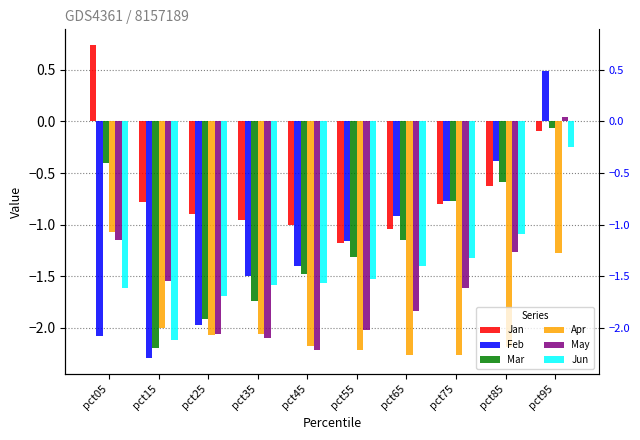

At how many categories does at least one series exceed 0?

2